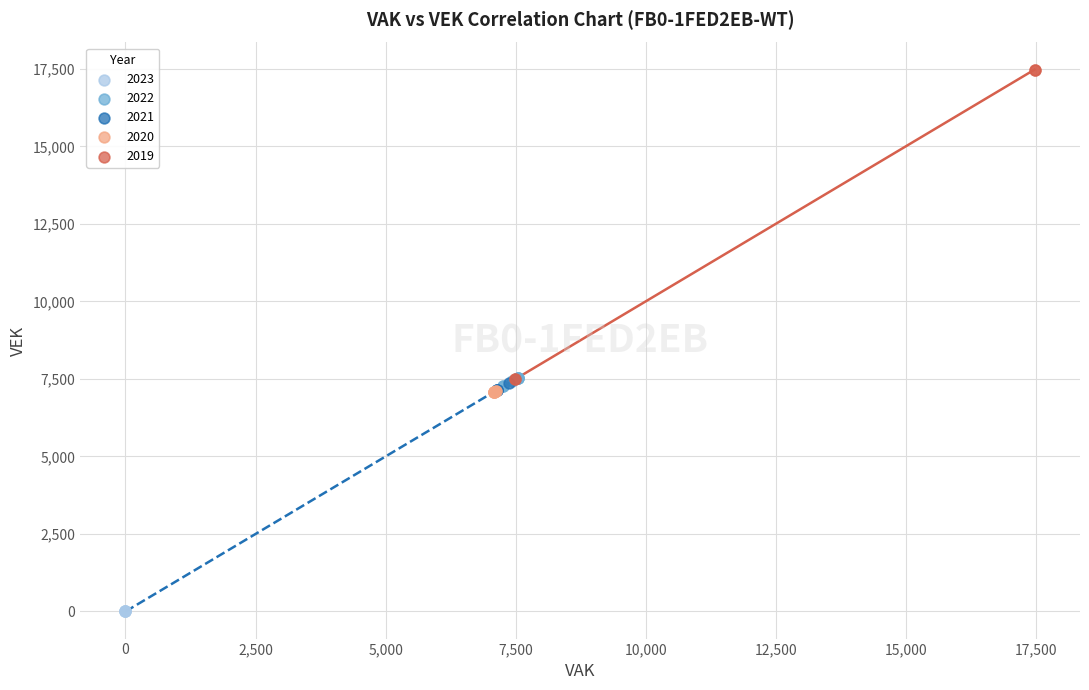

Which series contains the highest Y value?

2019